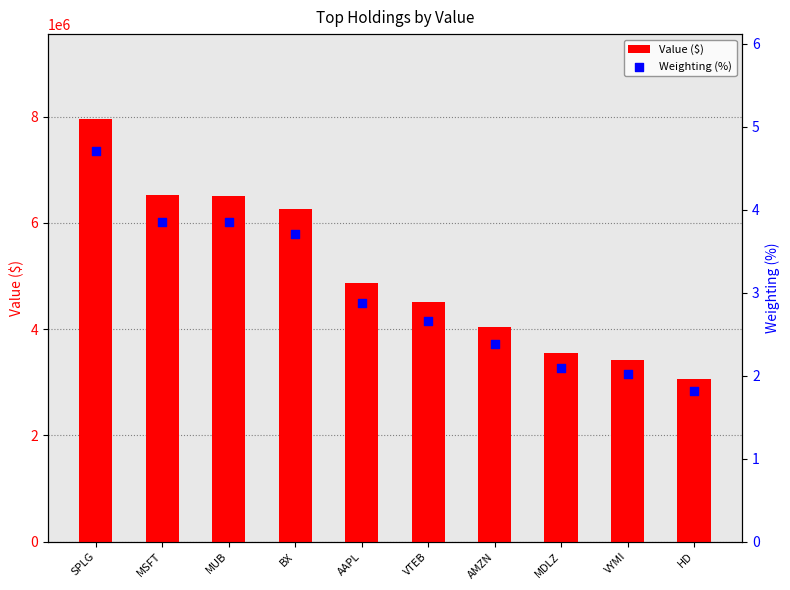

Which series reaches the minimum Y coordinate?

Weighting (%)